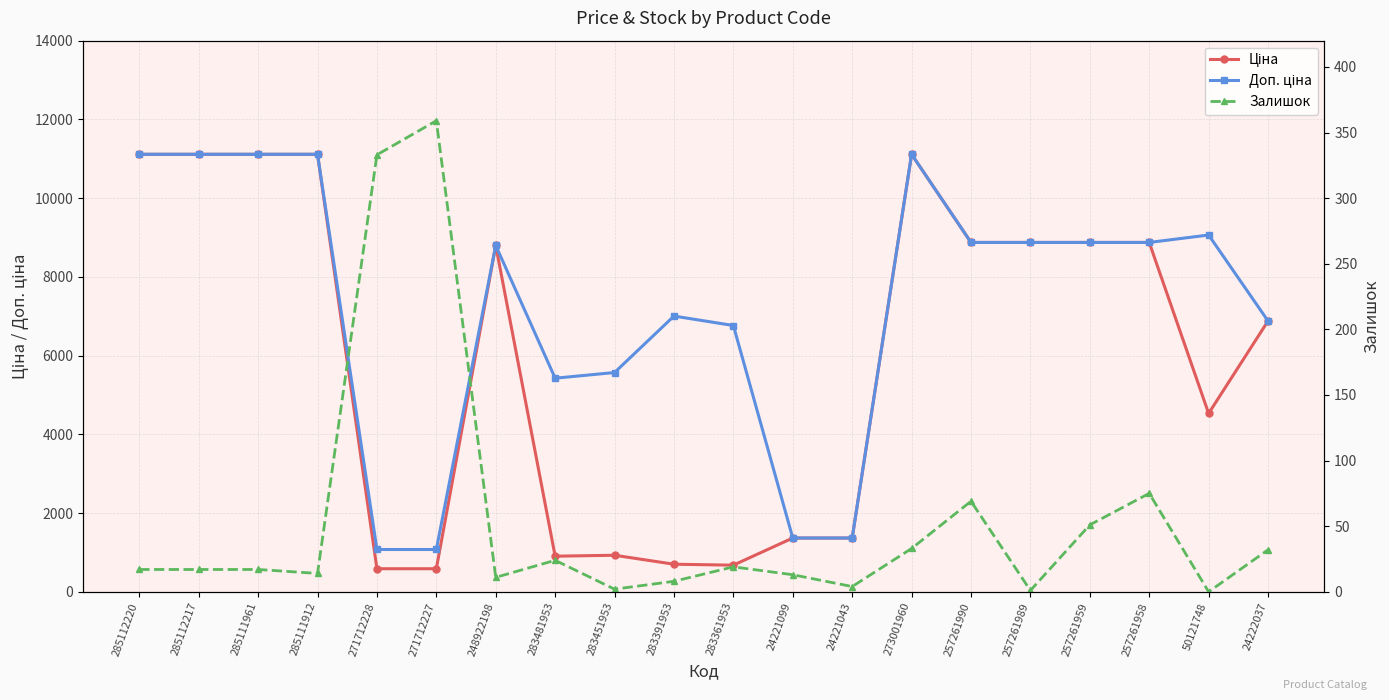

What is the total value across all series at 271712228?

1993.4